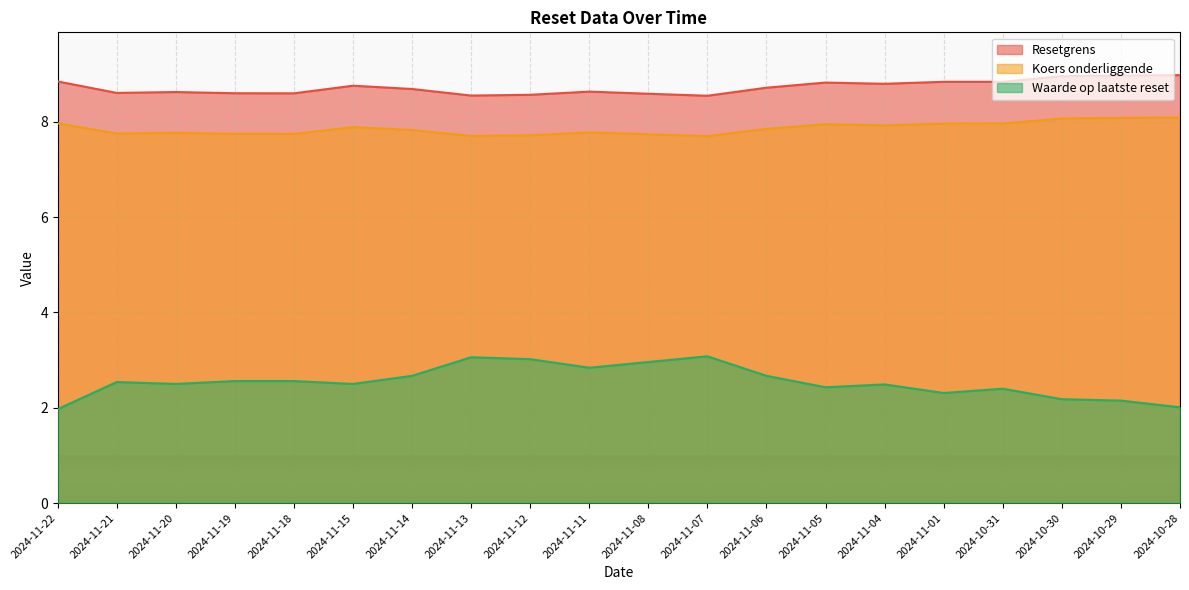

What is the difference between the second highest and minimum values in the Waarde op laatste reset series?

1.1